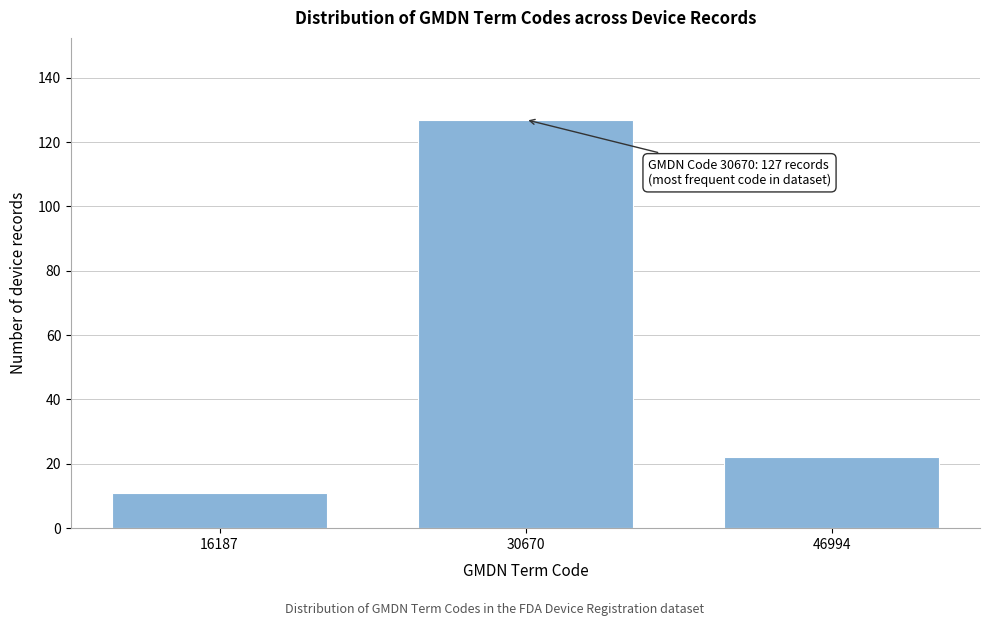

Reading left to right, what are all the values shown in this chart?

16187=11	30670=127	46994=22